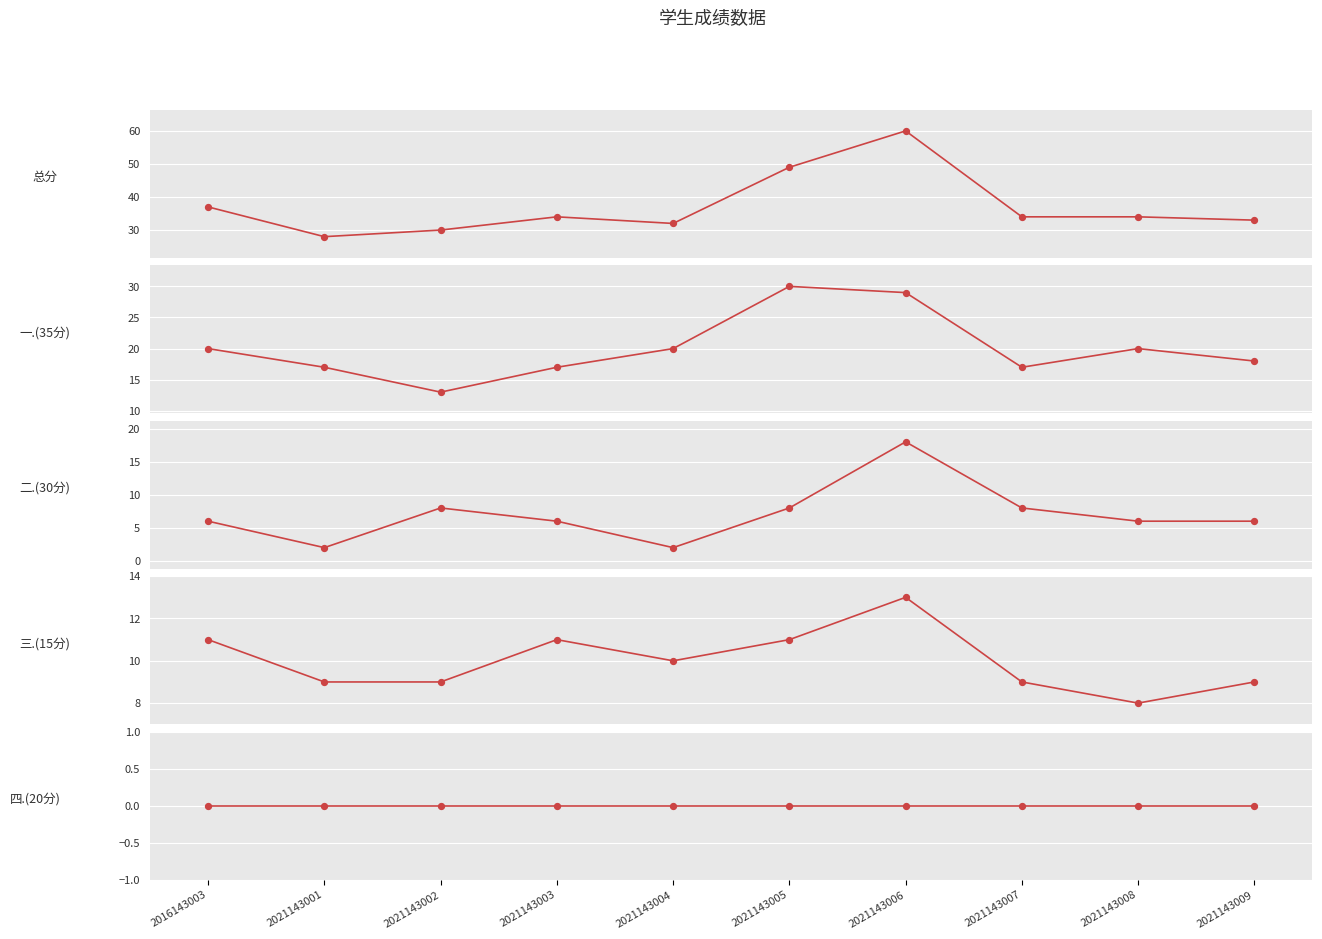

Which series has the largest Y range (max minus min)?

总分